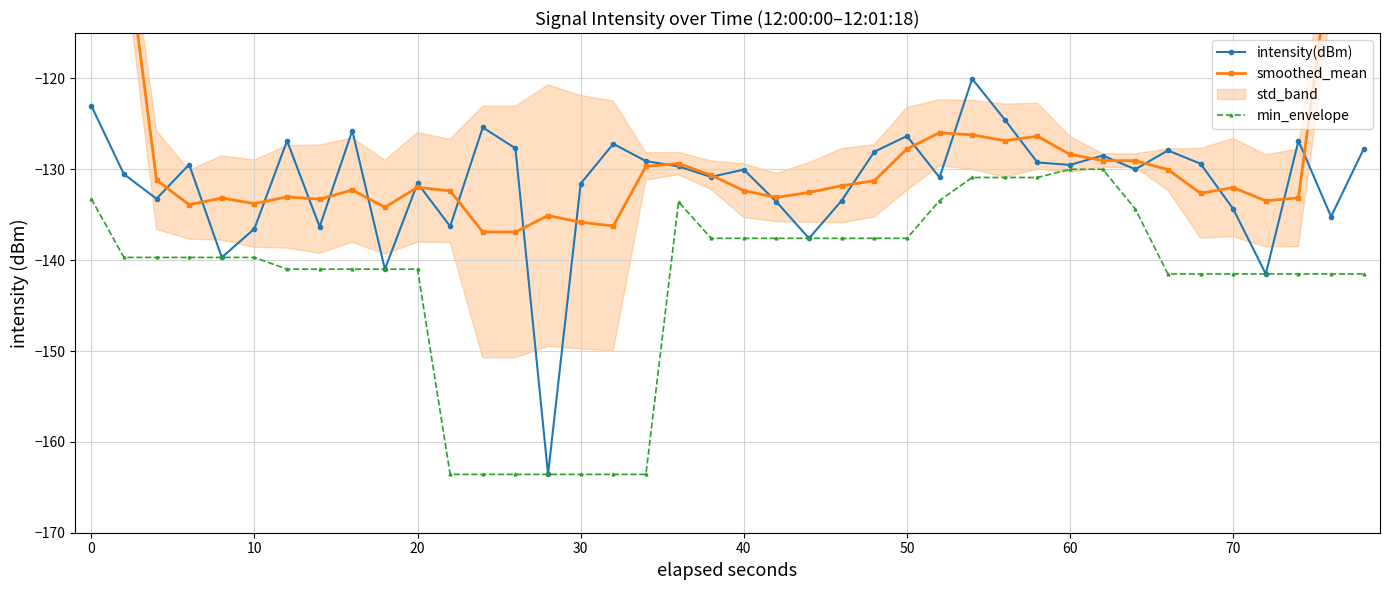

True or false: intensity(dBm) and min_envelope cross at least once.

False